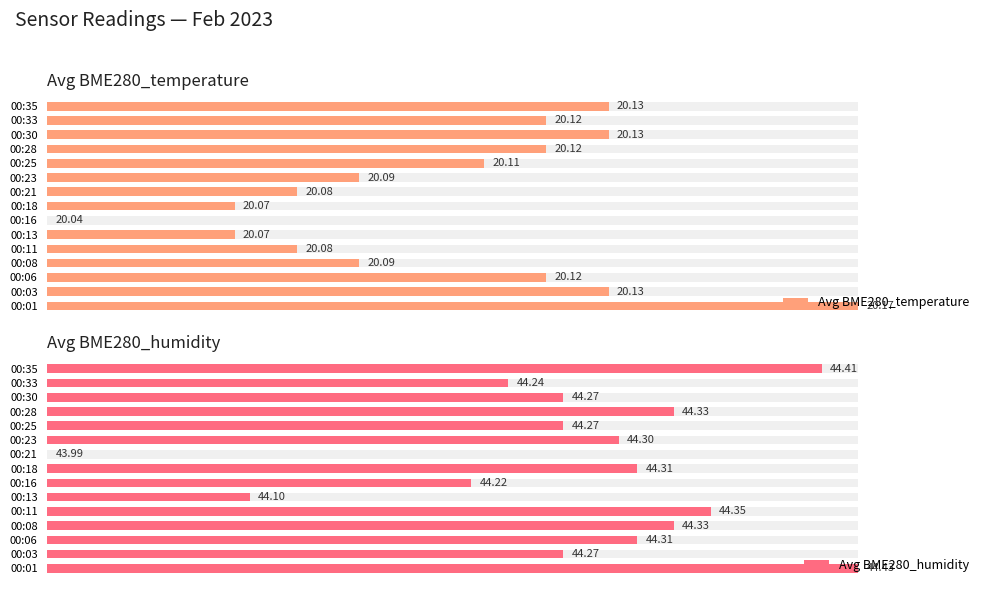

Which series has the largest range (max minus min)?

Avg BME280_temperature